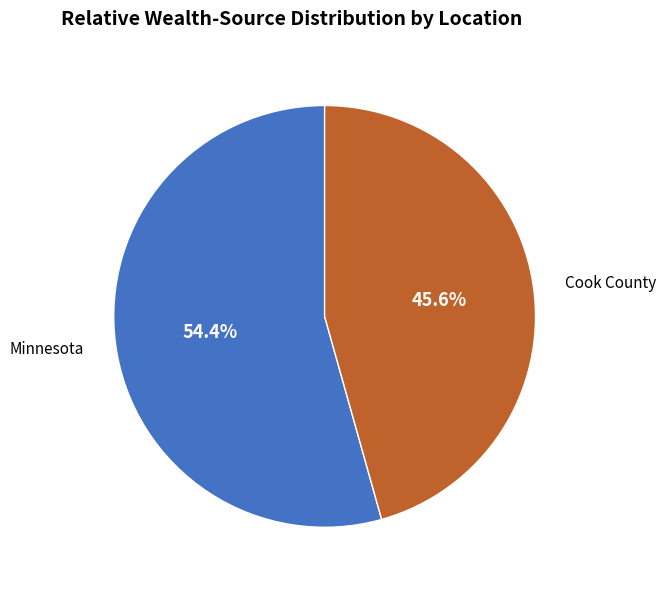

Is there any slice that represents more than half of the pie?

Yes